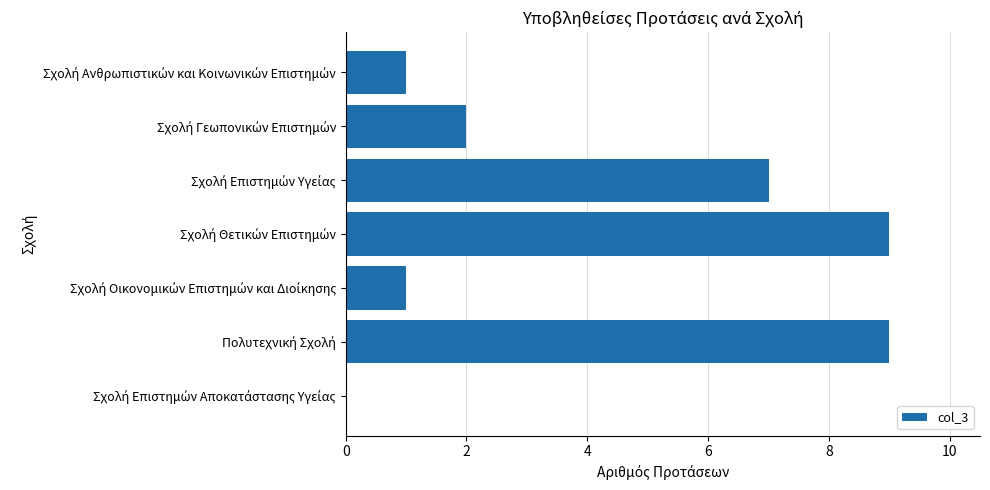

What is the greatest value displayed?

9